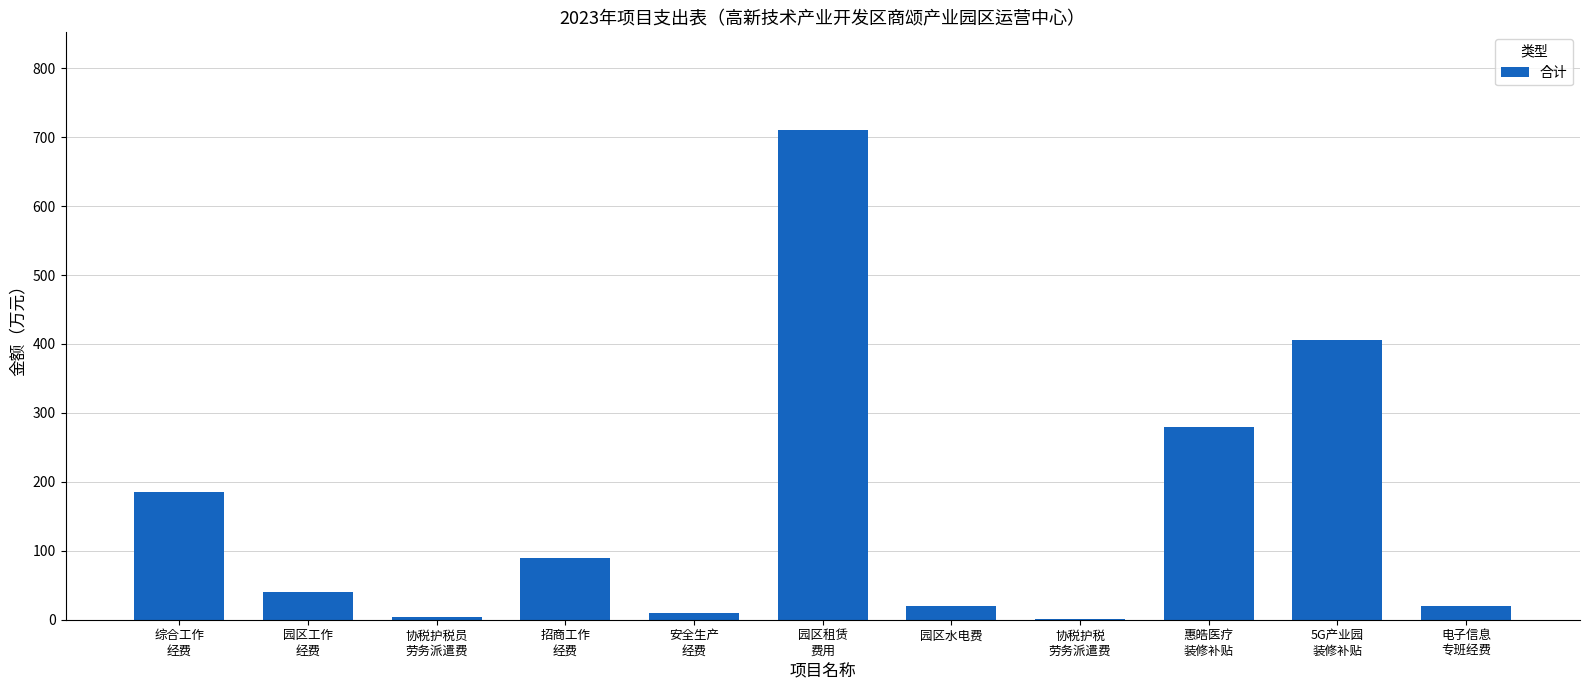

Is it true that the value at 电子信息
专班经费 is 20.0?

True